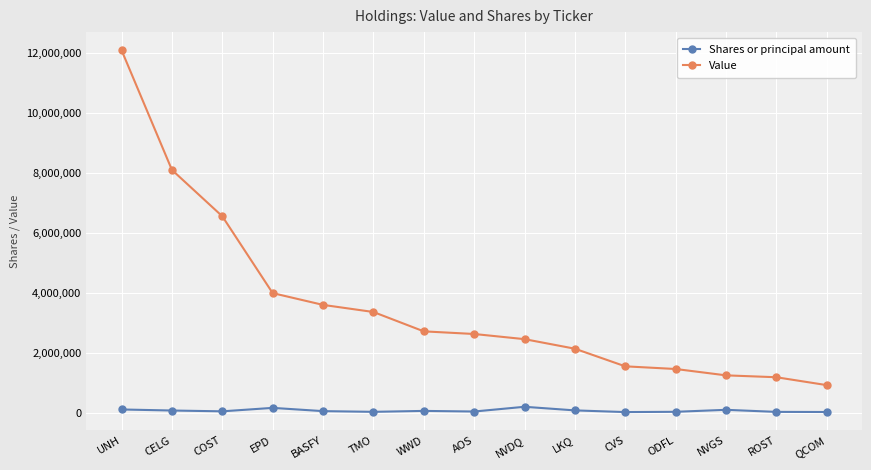

What position from the left is UNH?

1